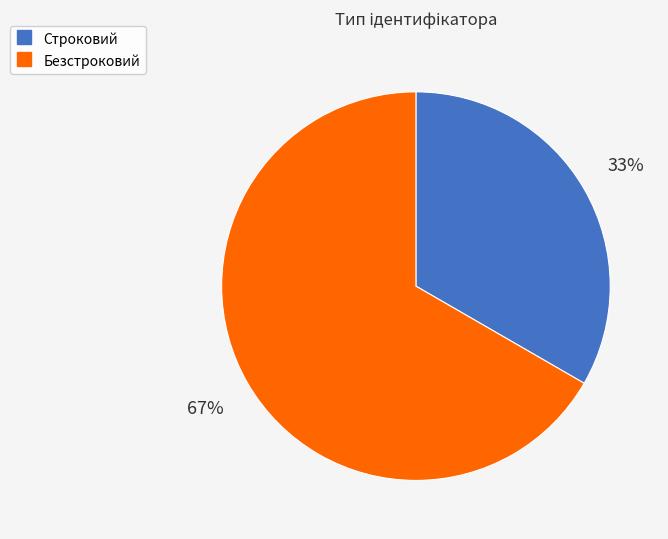

True or false: Безстроковий accounts for 67% of the total.

True